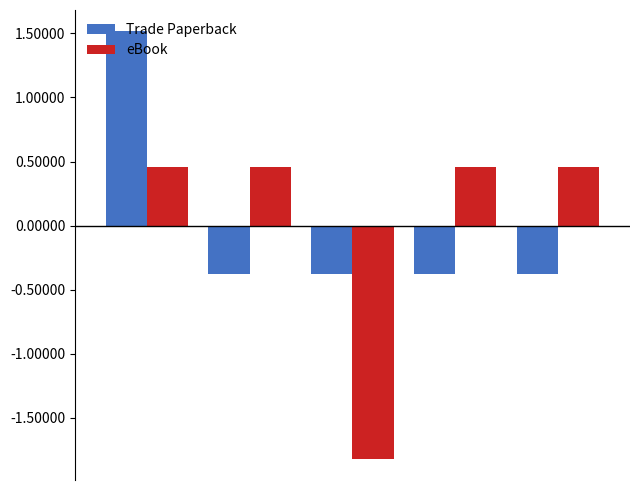

At how many categories does at least one series exceed 0?

4